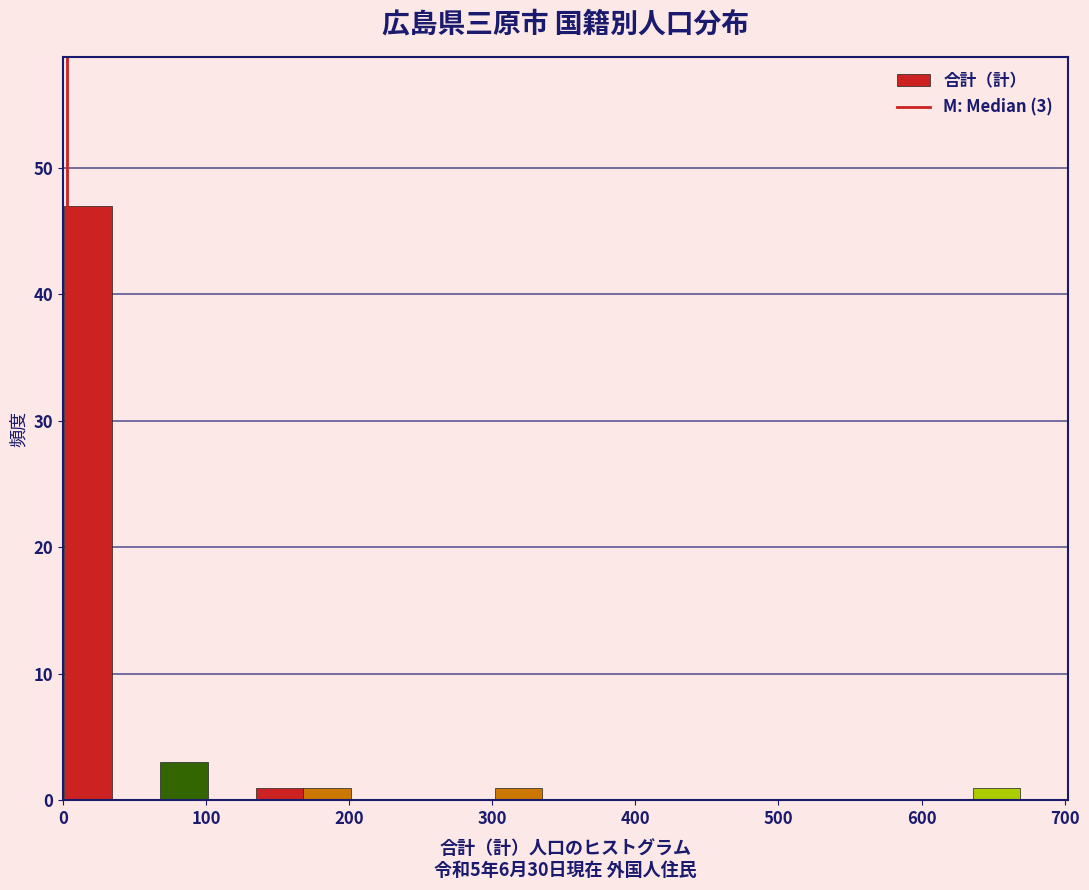

Around what value on the x-axis is the tallest bar? Give the approximate position of its centre, as read against the axis.

20